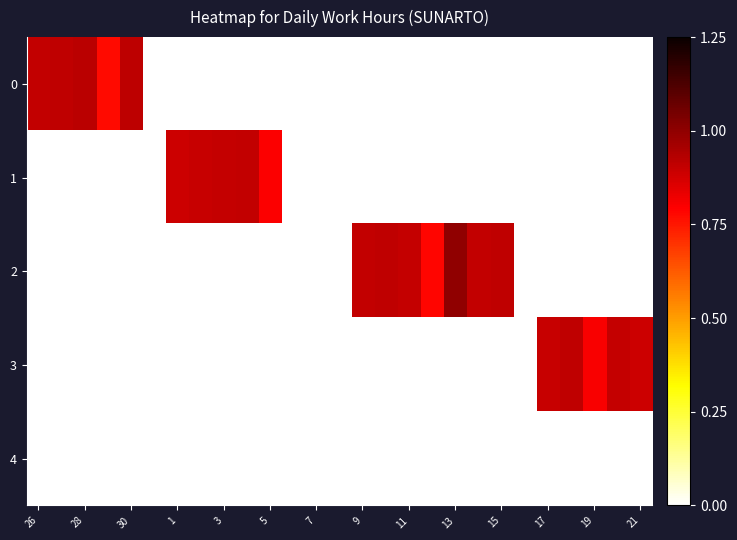

Reading left to right, what are all the values shown in this chart?

0: 0.9	0.9	0.9	0.8	0.9	0.0	0.0	0.0	0.0	0.0	0.0	0.0	0.0	0.0	0.0	0.0	0.0	0.0	0.0	0.0	0.0	0.0	0.0	0.0	0.0	0.0	0.0
1: 0.0	0.0	0.0	0.0	0.0	0.0	0.9	0.9	0.9	0.9	0.8	0.0	0.0	0.0	0.0	0.0	0.0	0.0	0.0	0.0	0.0	0.0	0.0	0.0	0.0	0.0	0.0
2: 0.0	0.0	0.0	0.0	0.0	0.0	0.0	0.0	0.0	0.0	0.0	0.0	0.0	0.0	0.9	0.9	0.9	0.8	1.0	0.9	0.9	0.0	0.0	0.0	0.0	0.0	0.0
3: 0.0	0.0	0.0	0.0	0.0	0.0	0.0	0.0	0.0	0.0	0.0	0.0	0.0	0.0	0.0	0.0	0.0	0.0	0.0	0.0	0.0	0.0	0.9	0.9	0.8	0.9	0.9
4: 0.0	0.0	0.0	0.0	0.0	0.0	0.0	0.0	0.0	0.0	0.0	0.0	0.0	0.0	0.0	0.0	0.0	0.0	0.0	0.0	0.0	0.0	0.0	0.0	0.0	0.0	0.0